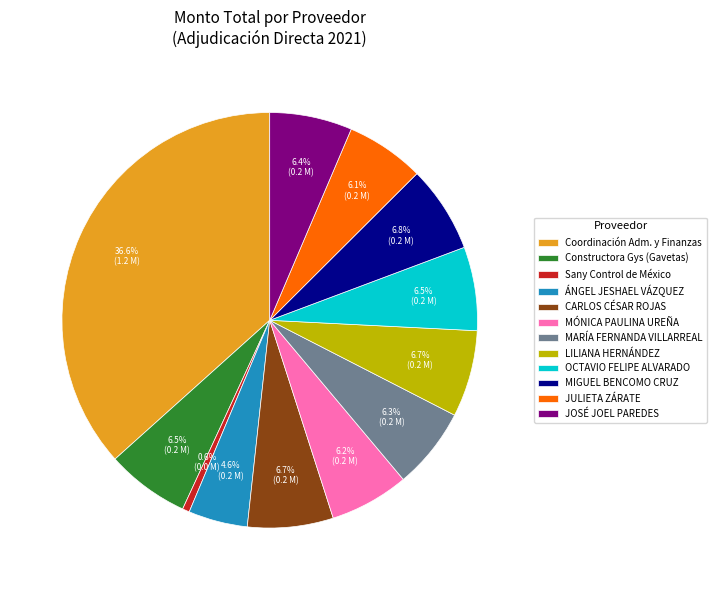

To the nearest percent, what portion does JOSÉ JOEL PAREDES represent?

6%